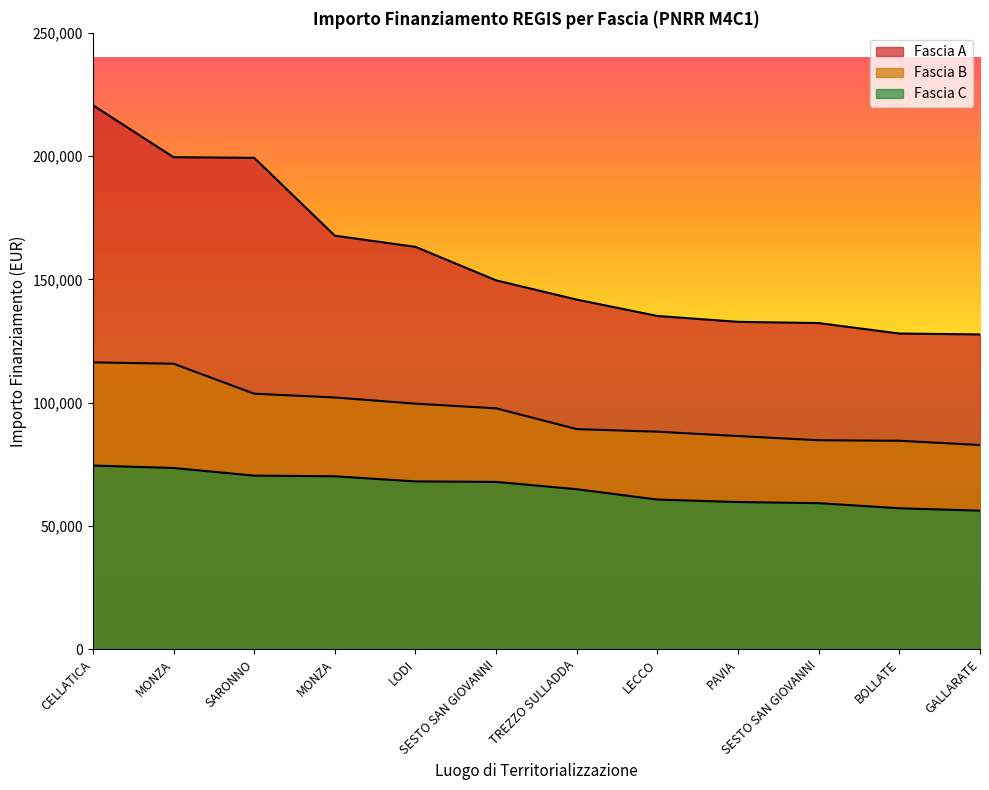

What is the label of the 12th point from the left?

GALLARATE